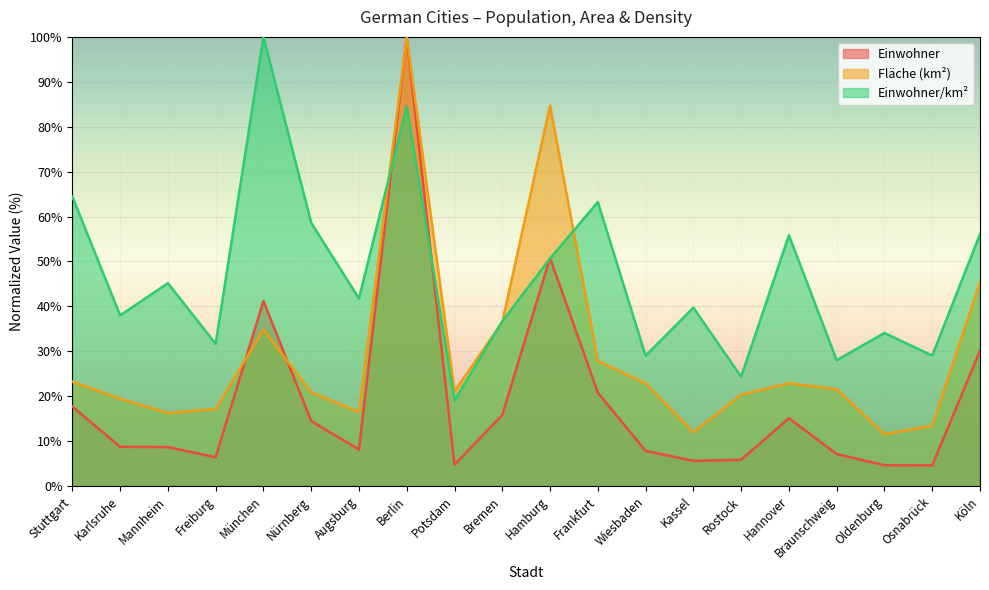

Reading right to left, what are all the values shown in this chart?

Einwohner: Köln=30.1	Osnabrück=4.6	Oldenburg=4.7	Braunschweig=7.1	Hannover=15.1	Rostock=5.9	Kassel=5.6	Wiesbaden=7.8	Frankfurt=20.8	Hamburg=50.8	Bremen=15.8	Potsdam=4.8	Berlin=100.0	Augsburg=8.1	Nürnberg=14.5	München=41.2	Freiburg=6.4	Mannheim=8.7	Karlsruhe=8.7	Stuttgart=17.7
Fläche (km²): Köln=45.4	Osnabrück=13.4	Oldenburg=11.6	Braunschweig=21.6	Hannover=22.9	Rostock=20.3	Kassel=12.0	Wiesbaden=22.9	Frankfurt=27.8	Hamburg=84.7	Bremen=36.5	Potsdam=21.1	Berlin=100.0	Augsburg=16.5	Nürnberg=20.9	München=34.8	Freiburg=17.2	Mannheim=16.3	Karlsruhe=19.5	Stuttgart=23.3
Einwohner/km²: Köln=56.1	Osnabrück=29.0	Oldenburg=34.1	Braunschweig=28.0	Hannover=55.8	Rostock=24.4	Kassel=39.7	Wiesbaden=29.0	Frankfurt=63.2	Hamburg=50.7	Bremen=36.7	Potsdam=19.1	Berlin=84.6	Augsburg=41.8	Nürnberg=58.6	München=100.0	Freiburg=31.7	Mannheim=45.2	Karlsruhe=38.0	Stuttgart=64.4